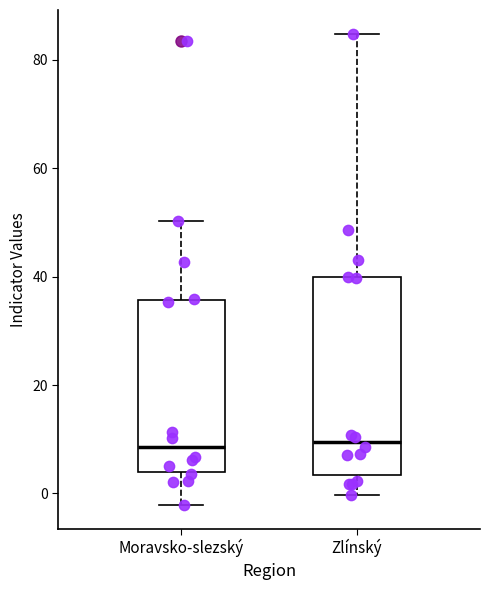

Where is the upper edge of the box for Zlínský on the y-axis? The values are not printed on the chart, so give them approximately, as read against the axis.

40